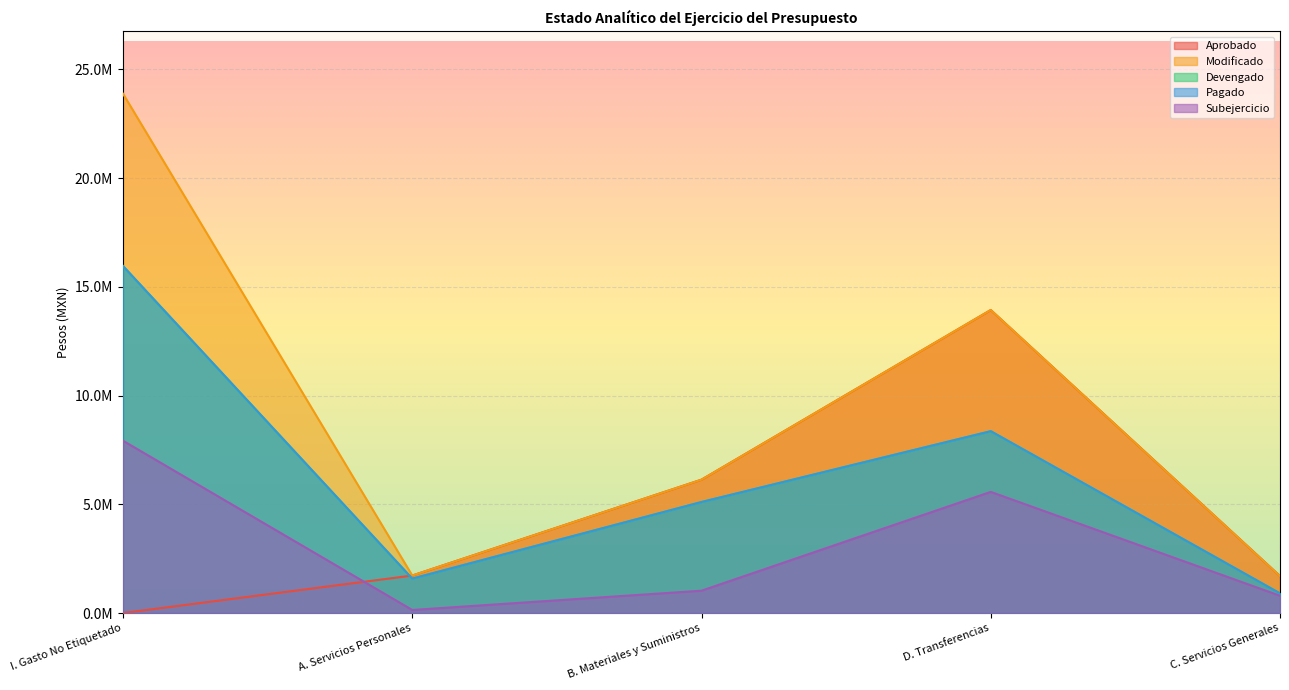

What is the label of the 1st point from the right?

C. Servicios Generales